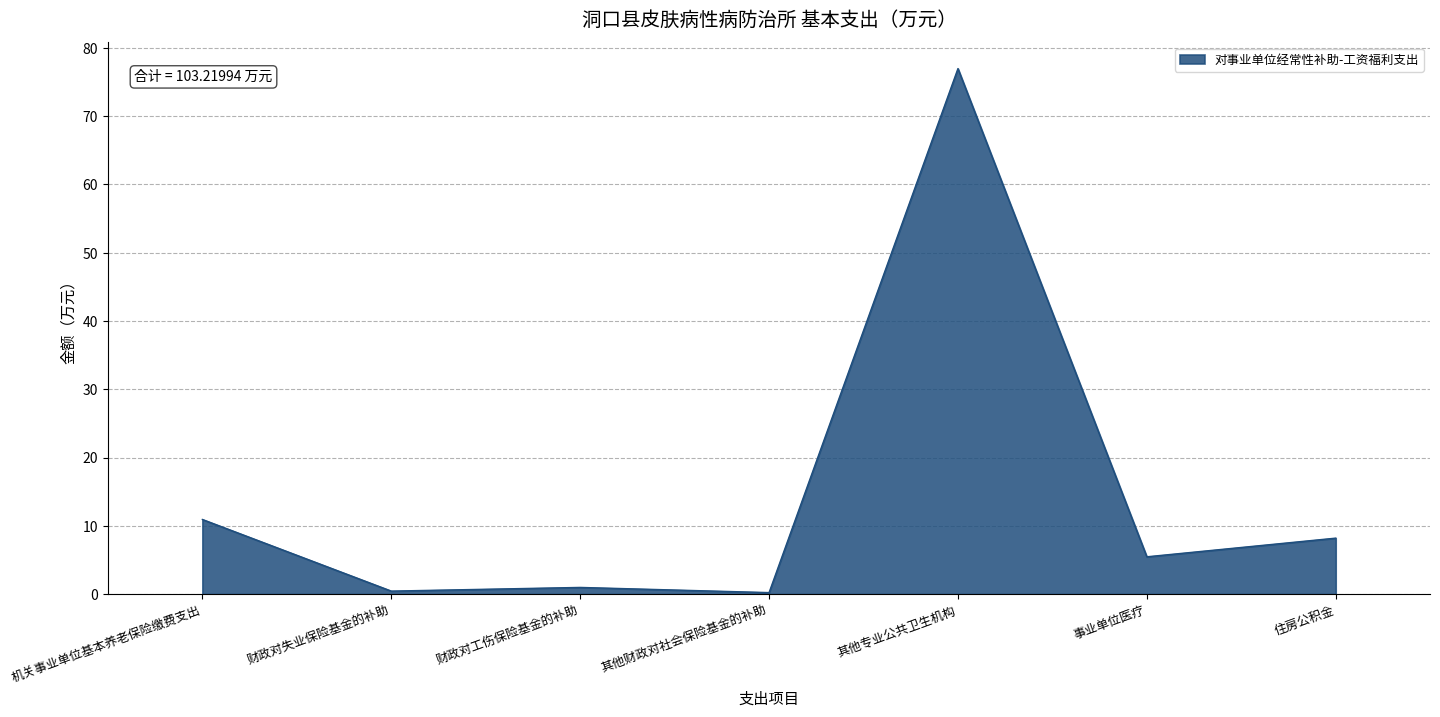

What position from the right is 事业单位医疗?

2